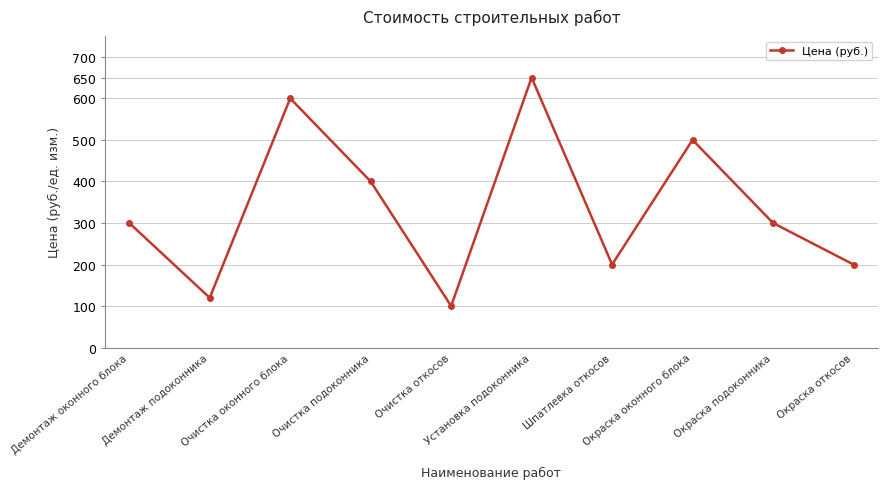

Reading right to left, what are all the values shown in this chart?

Окраска откосов=200	Окраска подоконника=300	Окраска оконного блока=500	Шпатлевка откосов=200	Установка подоконника=650	Очистка откосов=100	Очистка подоконника=400	Очистка оконного блока=600	Демонтаж подоконника=120	Демонтаж оконного блока=300